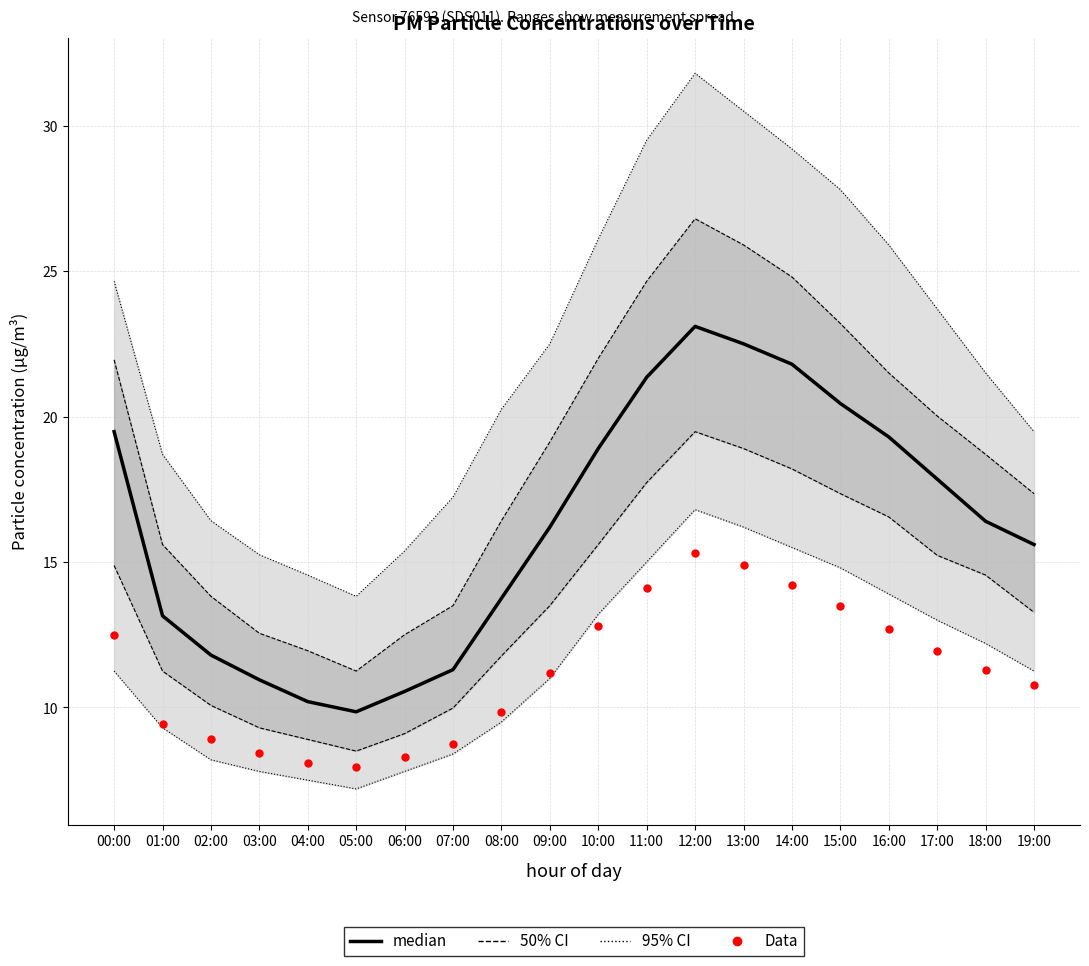

What position from the left is 04:00?

5